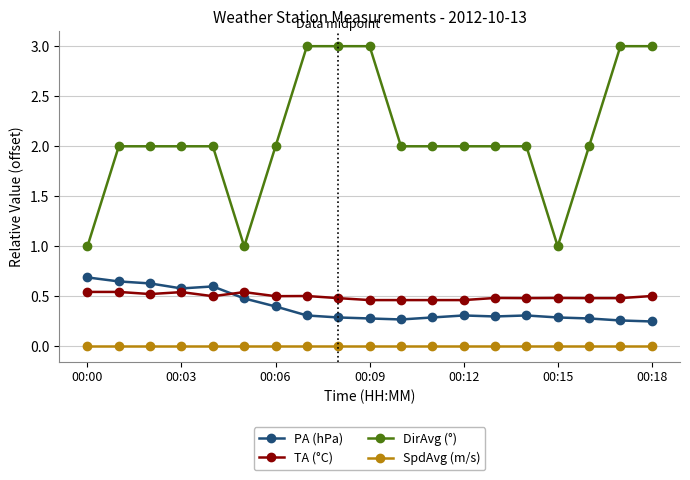

What is the maximum value shown in the chart?

3.0